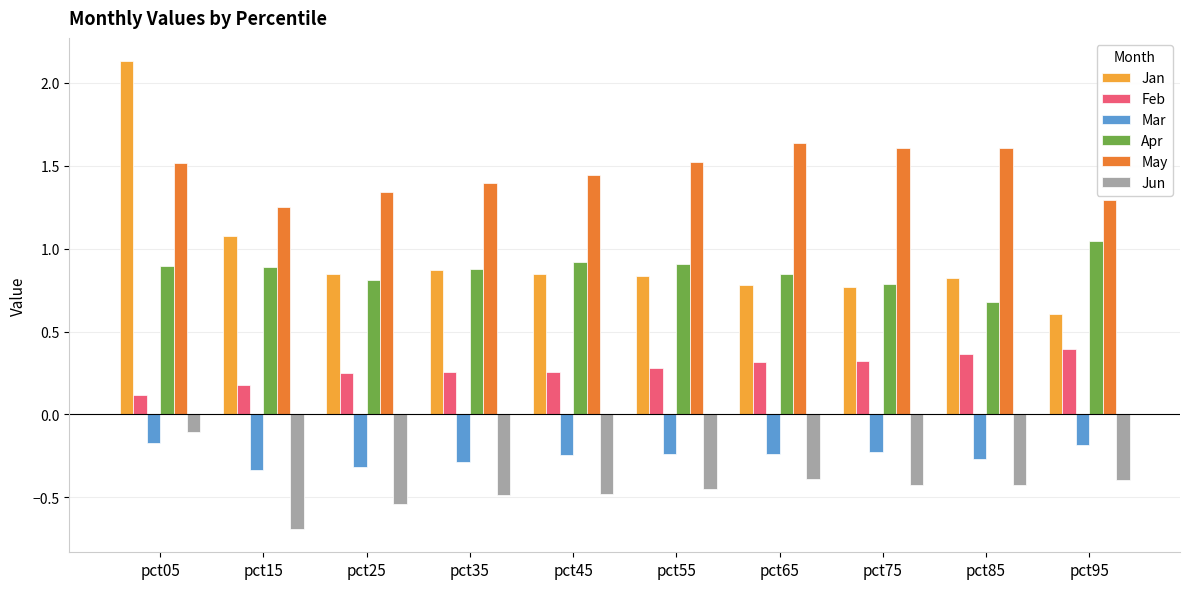

List the series in order of their peak value, lowest first.

Mar, Jun, Feb, Apr, May, Jan